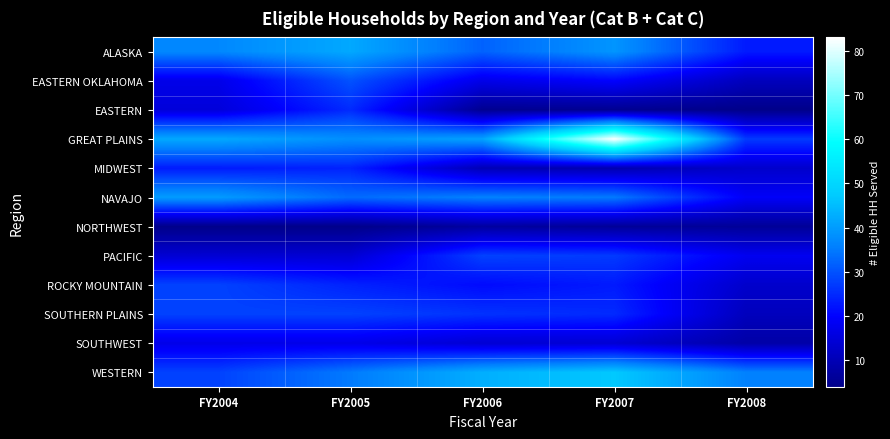

Reading left to right, list all the values displayed in this chart.

ALASKA: FY2004=37	FY2005=42	FY2006=32	FY2007=39	FY2008=23
EASTERN OKLAHOMA: FY2004=17	FY2005=30	FY2006=17	FY2007=20	FY2008=11
EASTERN: FY2004=15	FY2005=25	FY2006=5	FY2007=5	FY2008=4
GREAT PLAINS: FY2004=42	FY2005=38	FY2006=41	FY2007=83	FY2008=27
MIDWEST: FY2004=23	FY2005=24	FY2006=10	FY2007=9	FY2008=13
NAVAJO: FY2004=40	FY2005=33	FY2006=36	FY2007=35	FY2008=19
NORTHWEST: FY2004=4	FY2005=4	FY2006=7	FY2007=6	FY2008=6
PACIFIC: FY2004=14	FY2005=14	FY2006=28	FY2007=27	FY2008=18
ROCKY MOUNTAIN: FY2004=28	FY2005=24	FY2006=21	FY2007=23	FY2008=13
SOUTHERN PLAINS: FY2004=28	FY2005=28	FY2006=26	FY2007=25	FY2008=11
SOUTHWEST: FY2004=17	FY2005=17	FY2006=14	FY2007=14	FY2008=8
WESTERN: FY2004=28	FY2005=35	FY2006=43	FY2007=47	FY2008=36